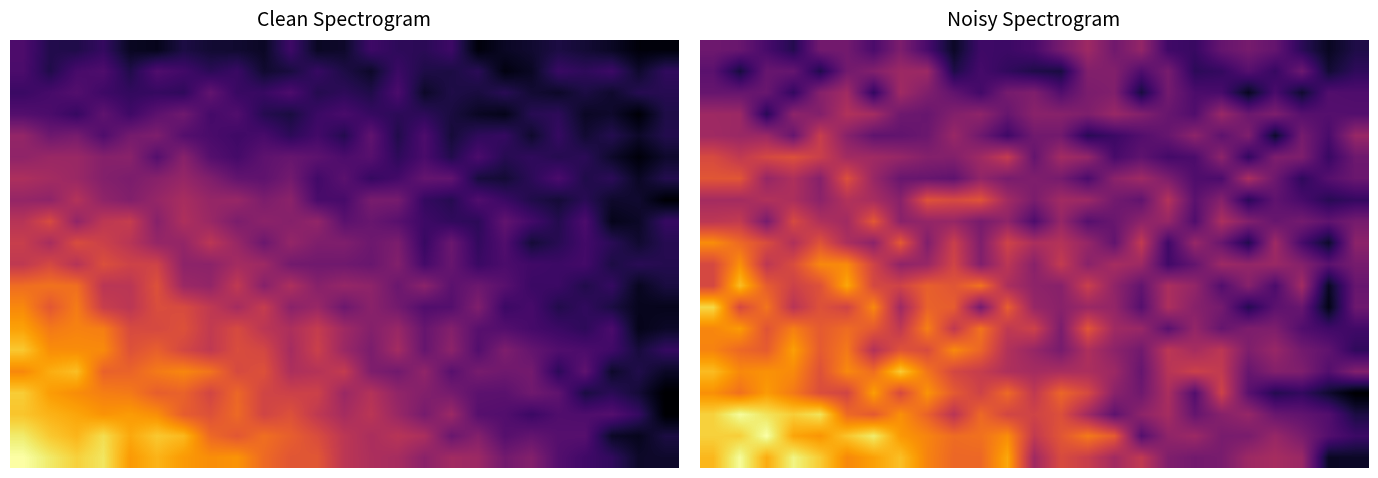

What is the difference between the highest and lowest values at 10?

23.4